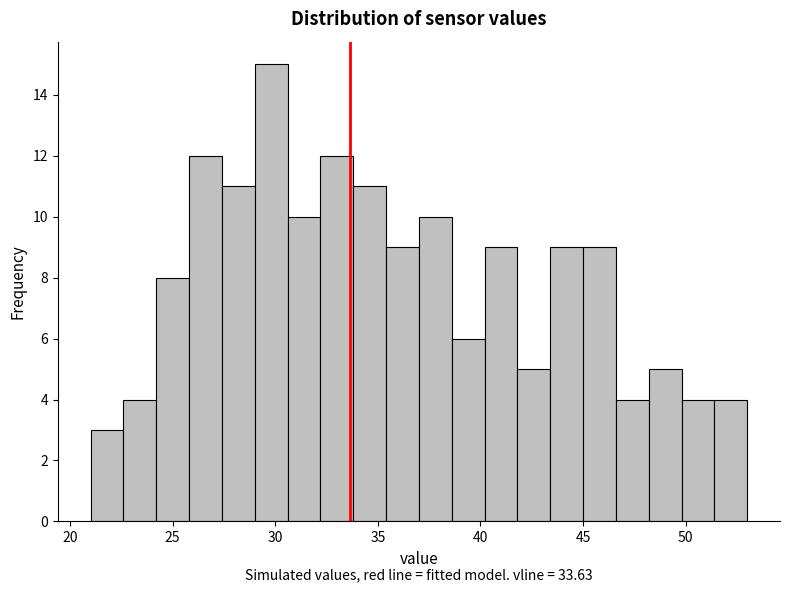

Read against the x-axis, roughly where is the centre of the tallest bar?

30.0